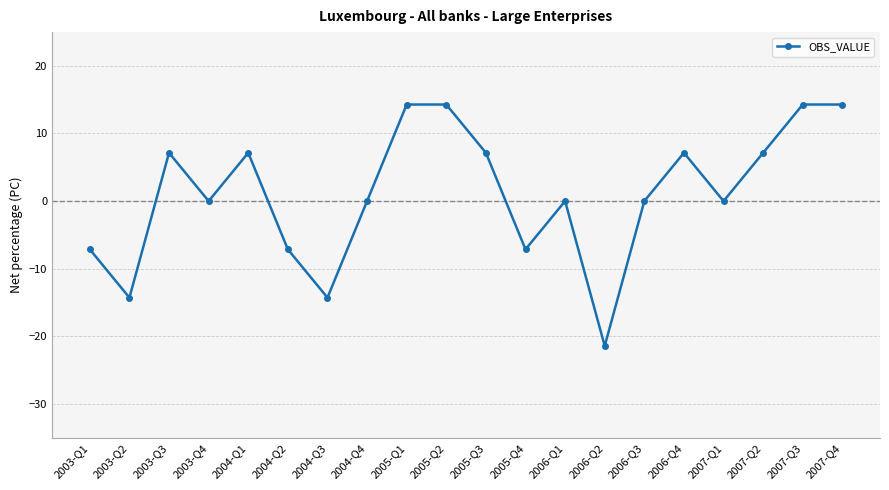

What is the average value?

1.1